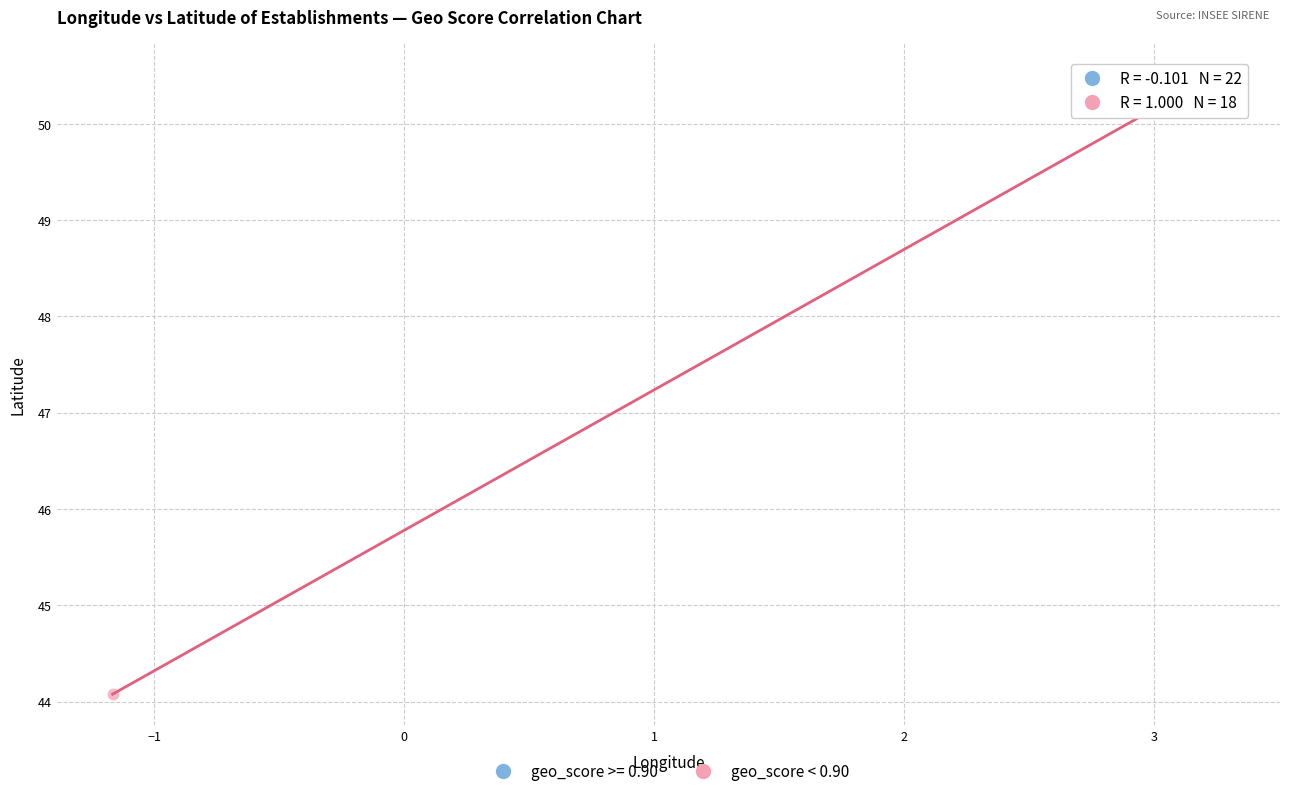

Which series contains the lowest Y value?

geo_score < 0.90